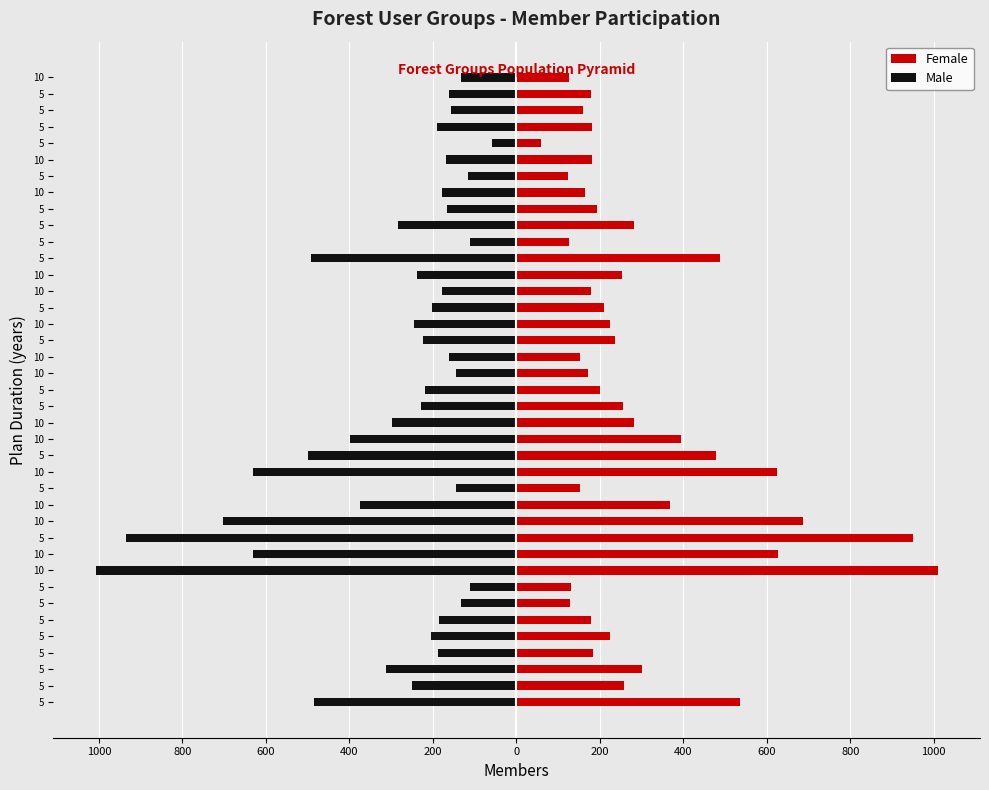

Count the number of categories in the chart.

39